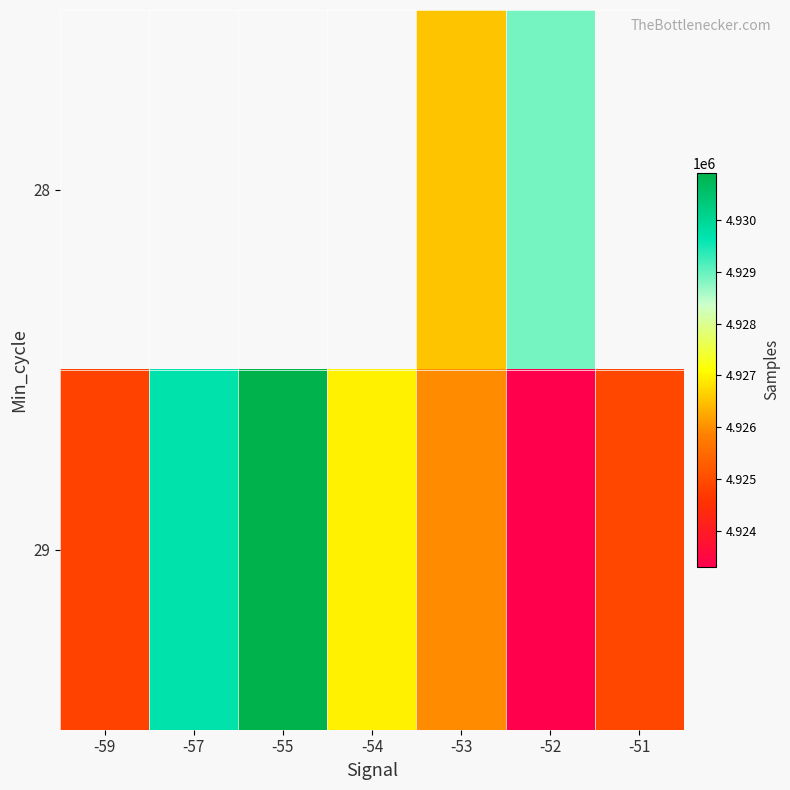

The value of 29 at -51 is 4924929.0. True or false?

True